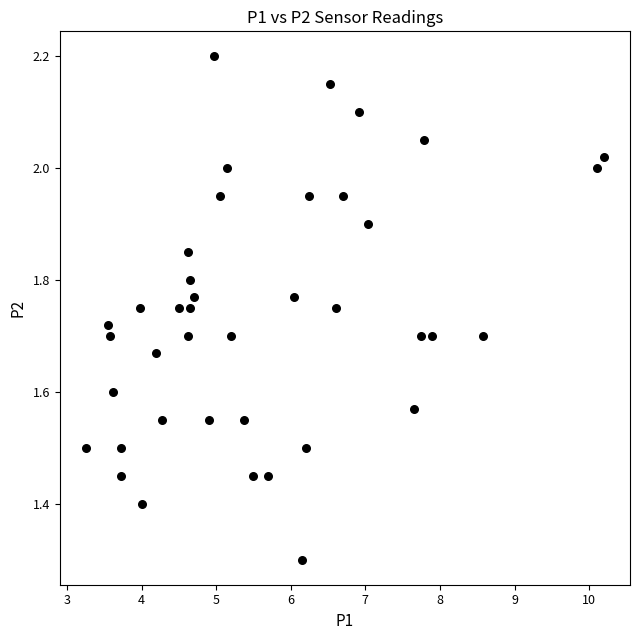

What is the range of X values (max minus min)?

6.9